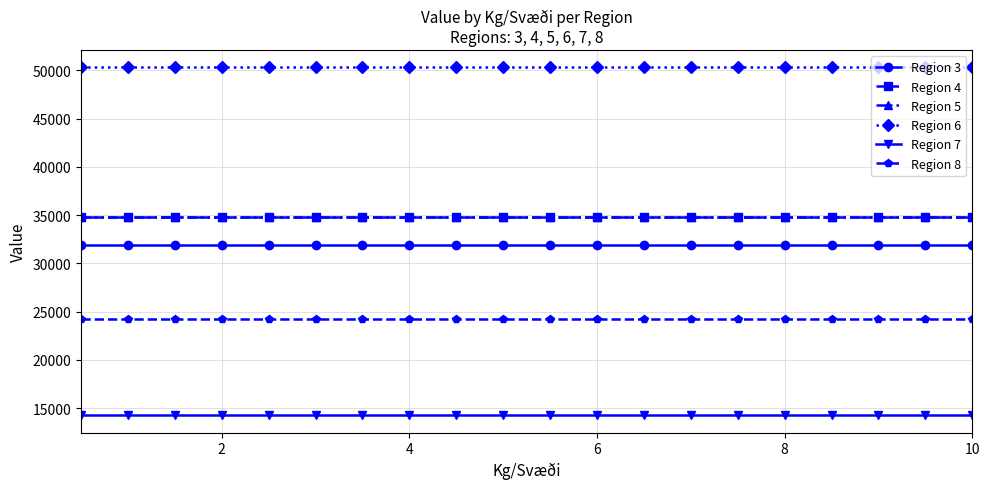

What is the maximum value for Region 8?

24220.5